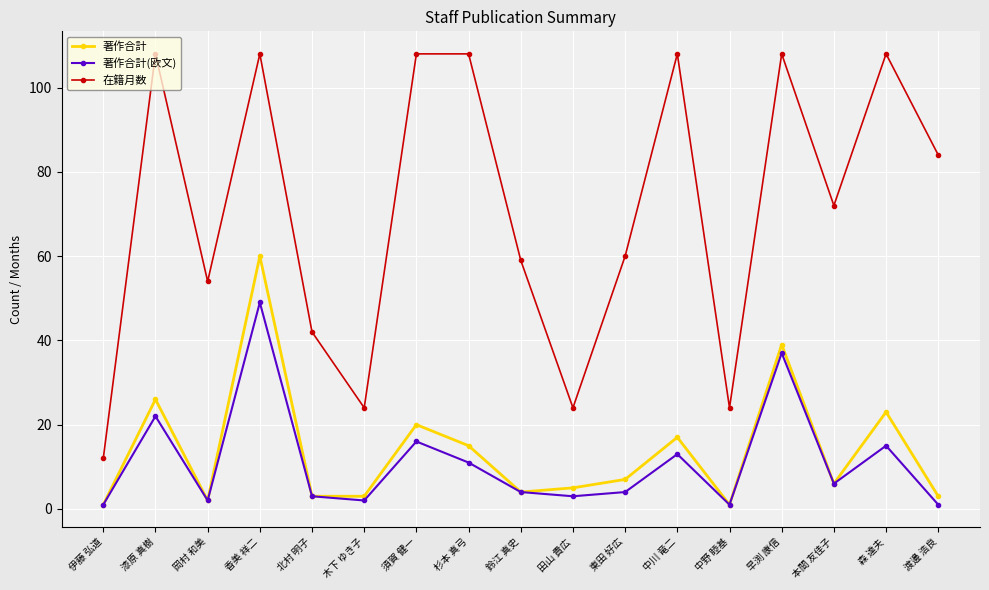

At which label does 著作合計 first exceed 6?

漆原 真樹